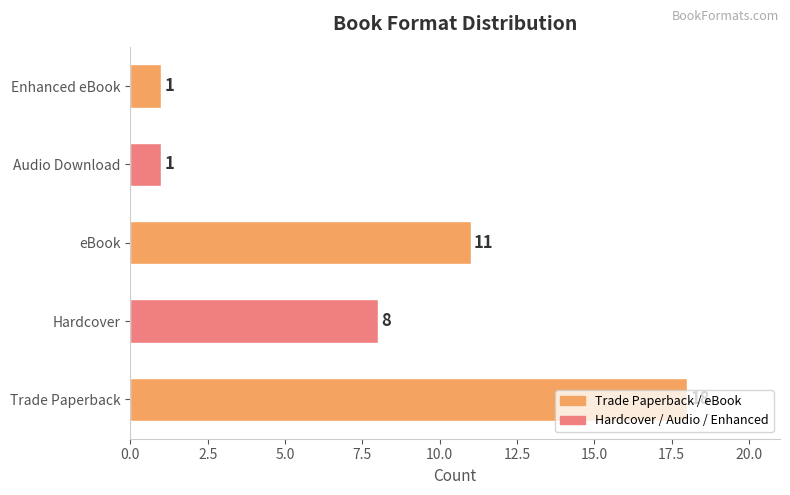

How many values are between 1 and 11?

4